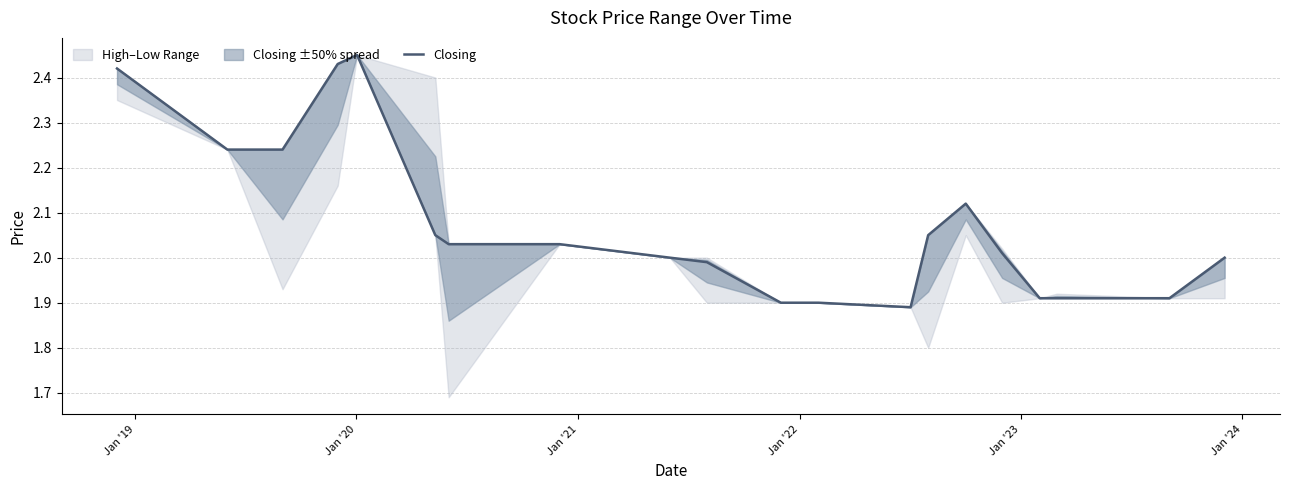

True or false: the data shows 2.9 at 12.

False